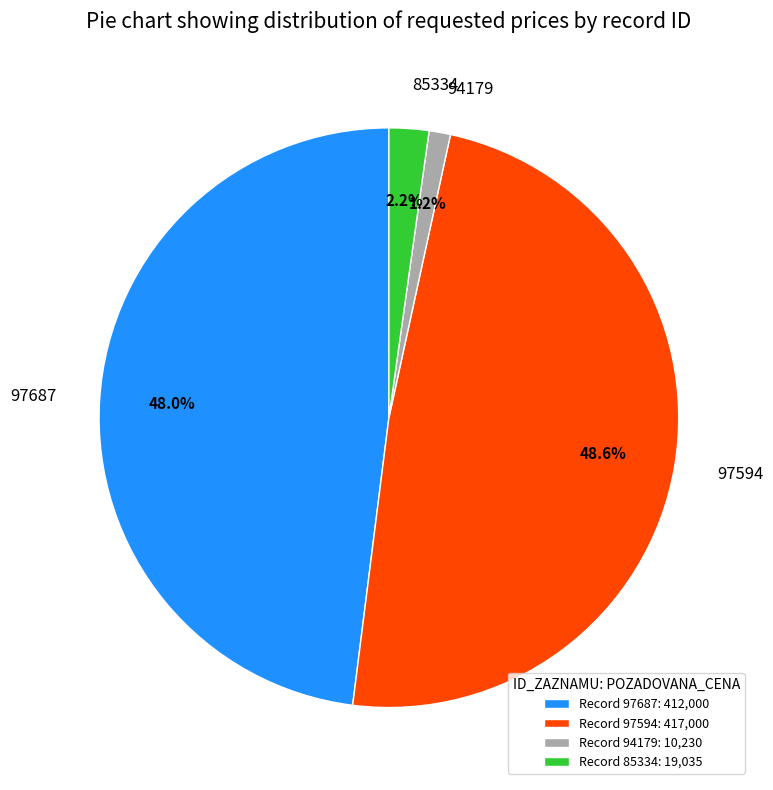

To the nearest percent, what is the average slice percentage?

25%